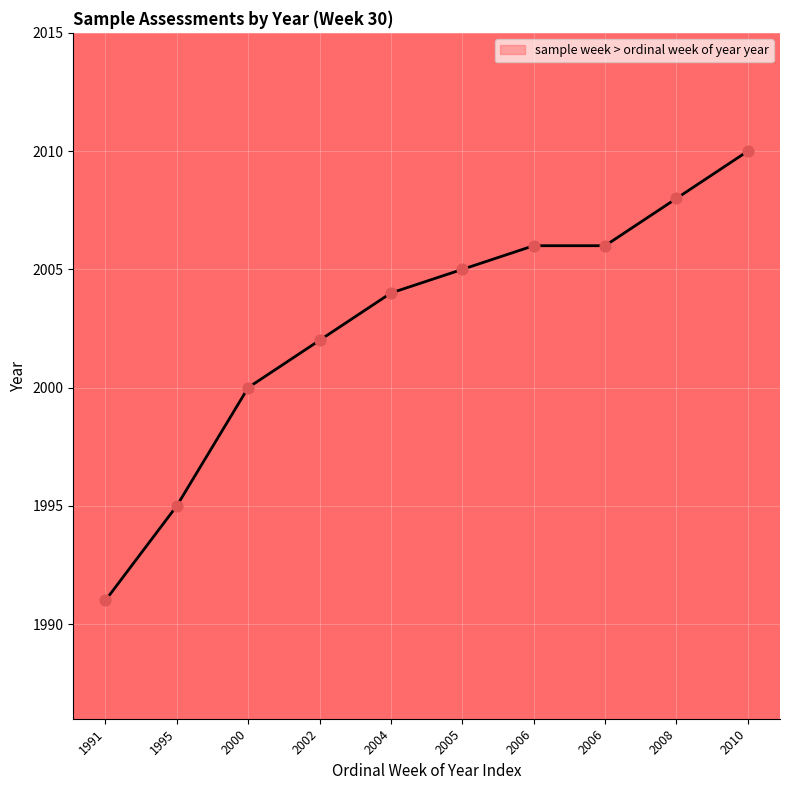

What is the change in value from 1995 to 2000?

+5